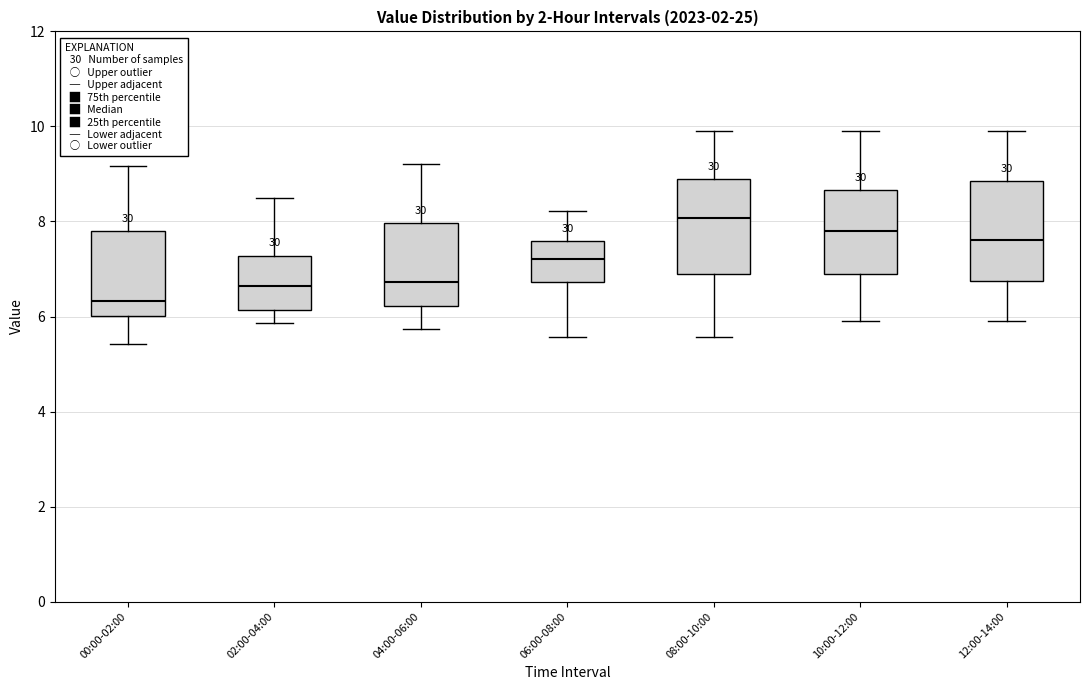

Which box has the lowest median line?

00:00-02:00